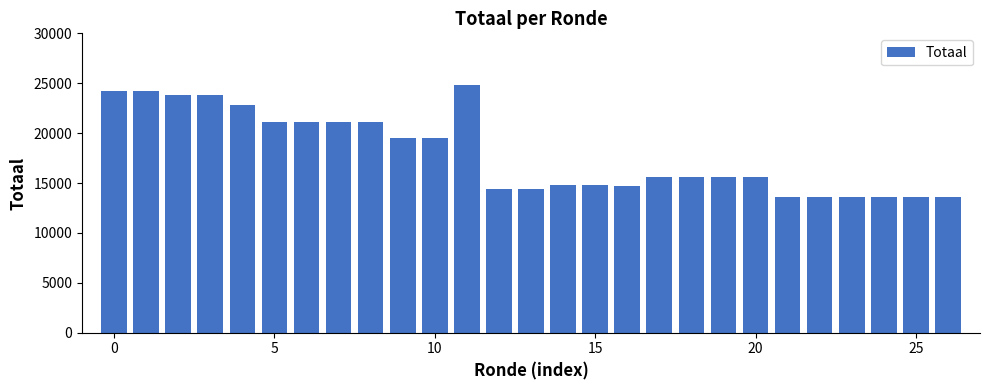

How many series are shown in this chart?

1